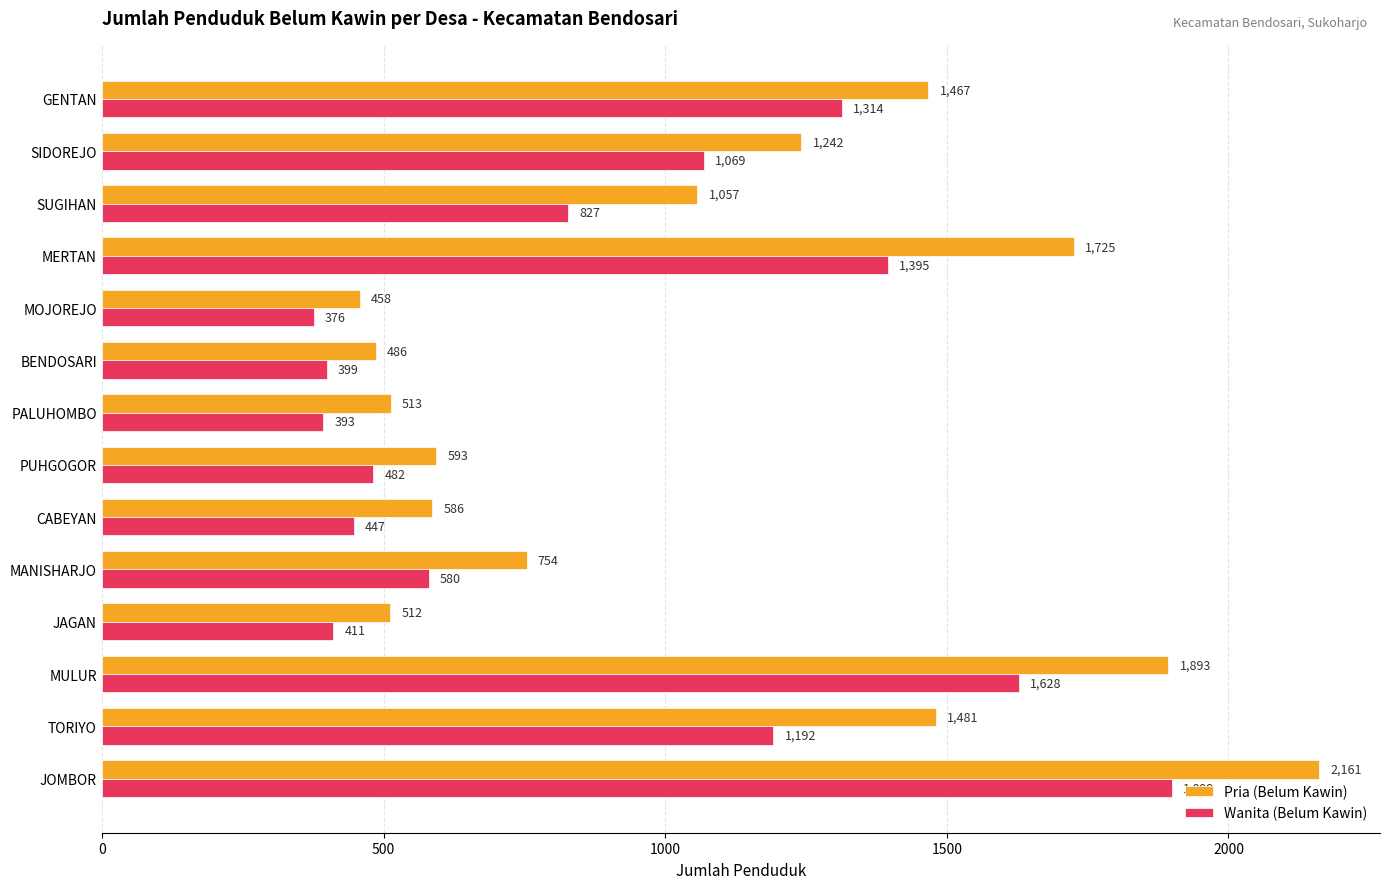

List the series in order of their overall mean, highest first.

Pria (Belum Kawin), Wanita (Belum Kawin)